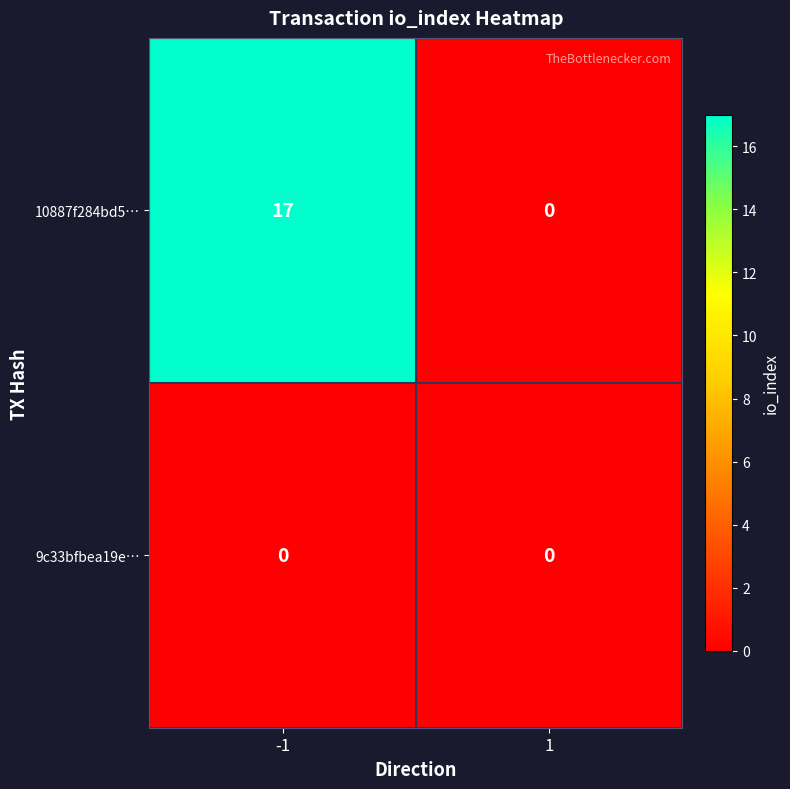

What value does the 10887f284bd5… series have at -1, to the nearest 5?

15